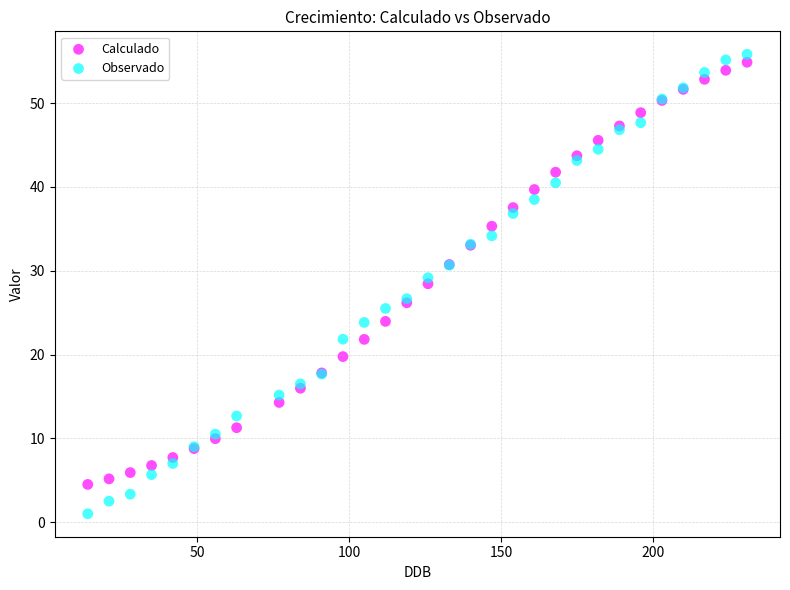

Which series has the widest spread of Y values?

Observado